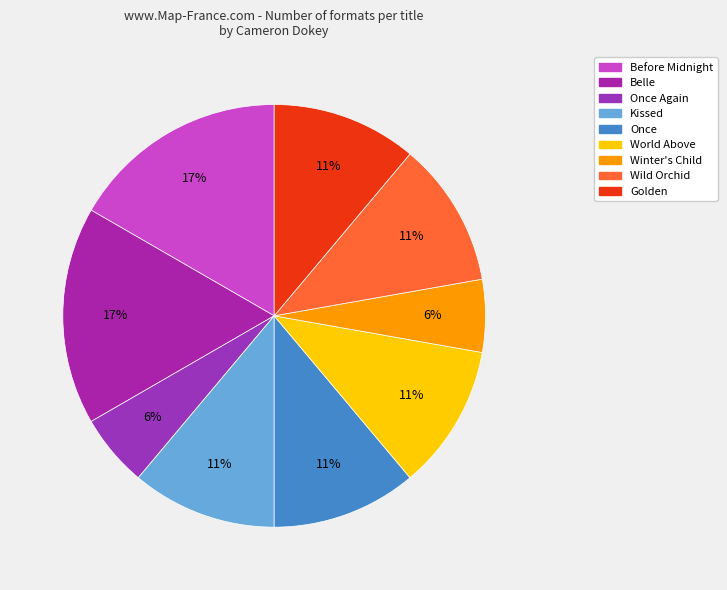

How many slices are in this pie chart?

9